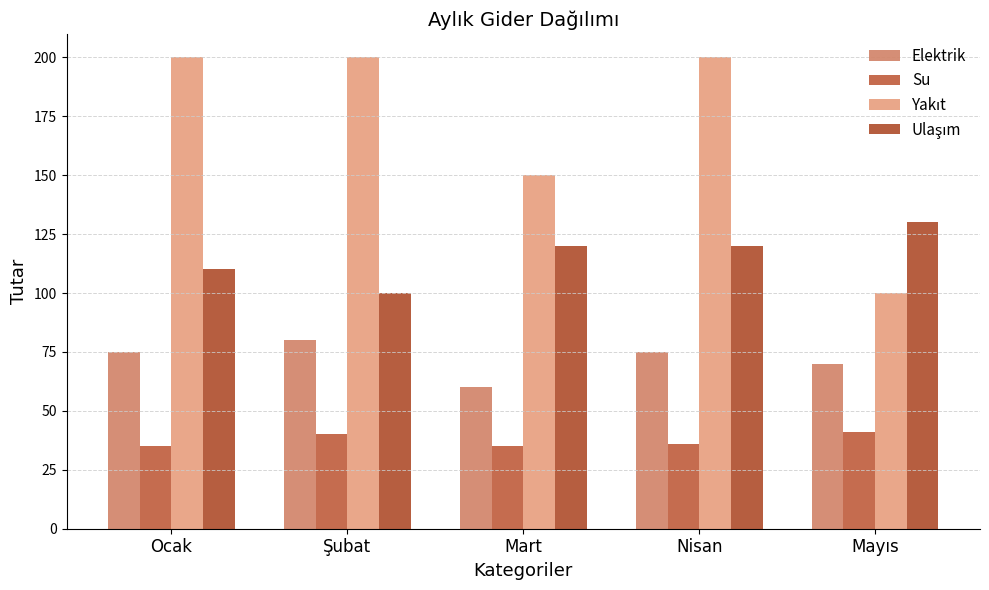

The value of Elektrik at Mayıs is 70. True or false?

True